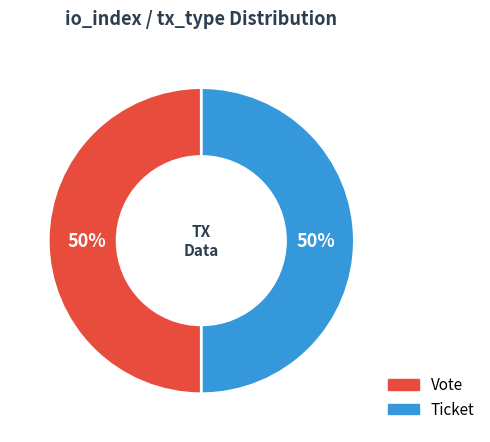

How many slices are in this pie chart?

2